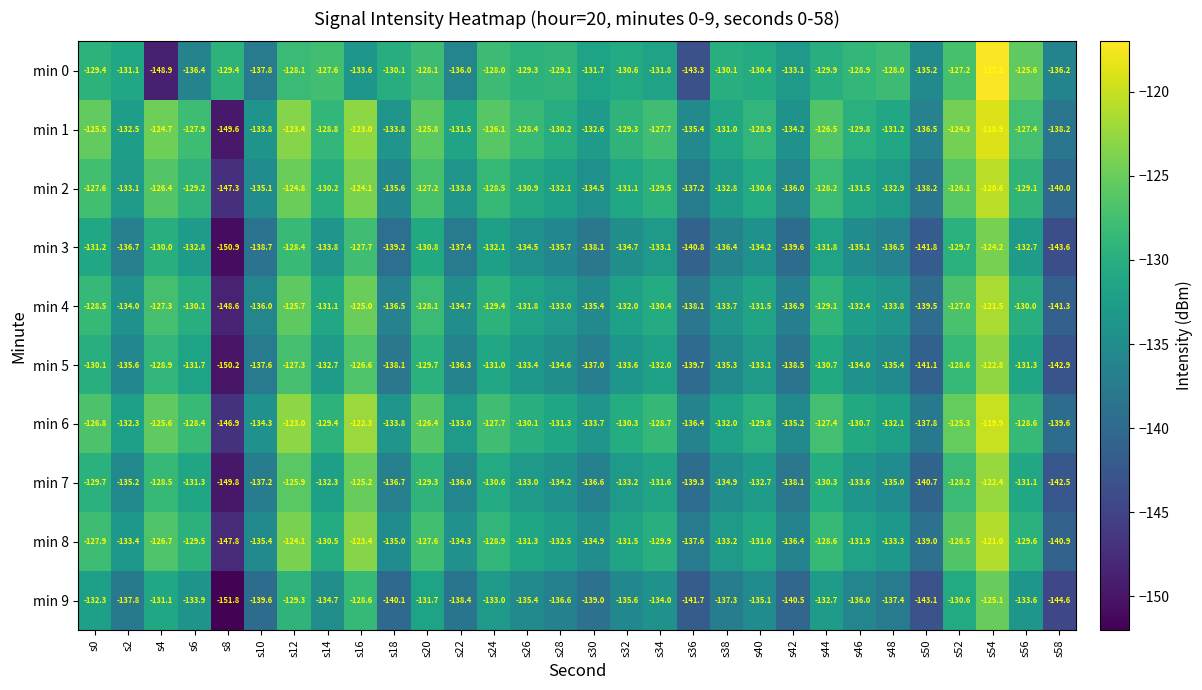

Where is min 4 nearest to the value -135?

s22